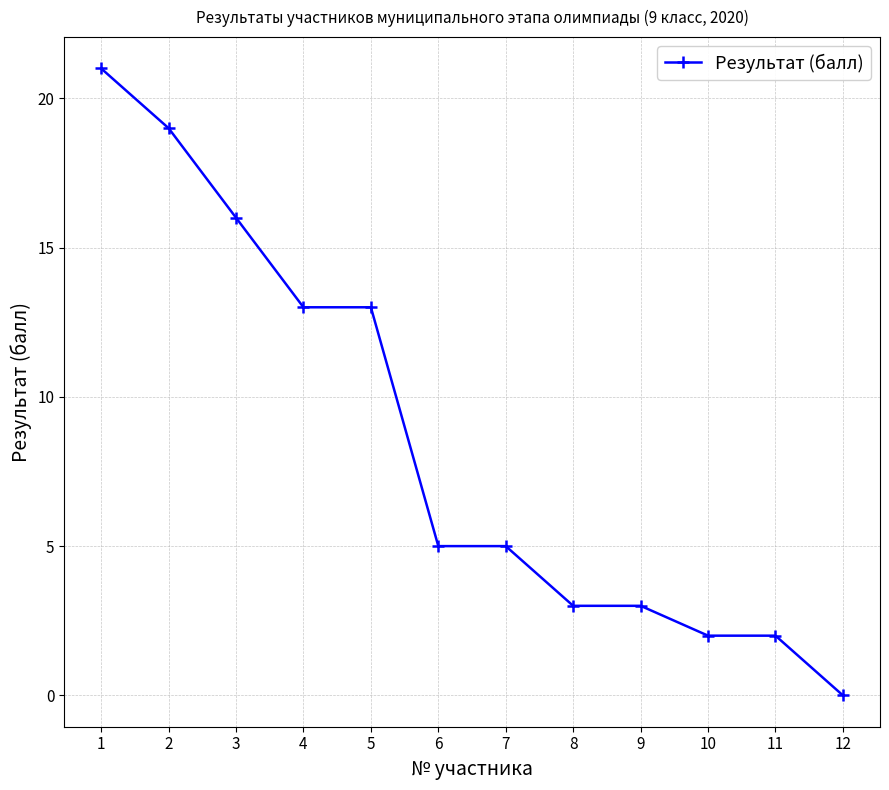

Does the chart display data point markers on the line(s)?

Yes